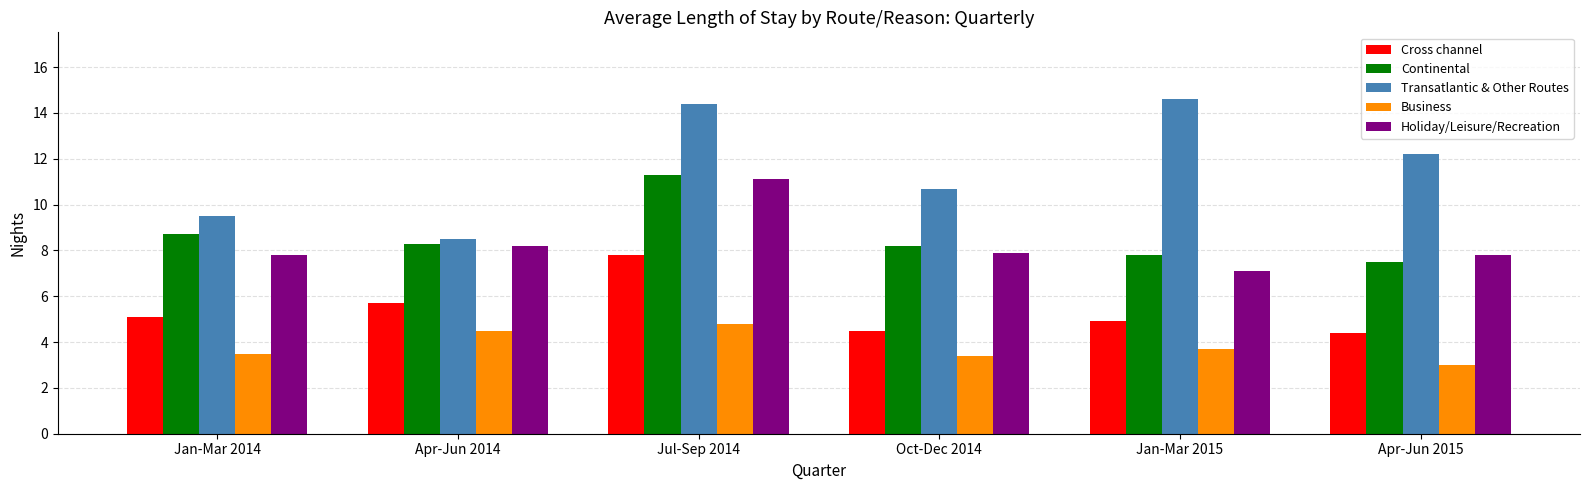

What is the sum of all Business values?

22.9